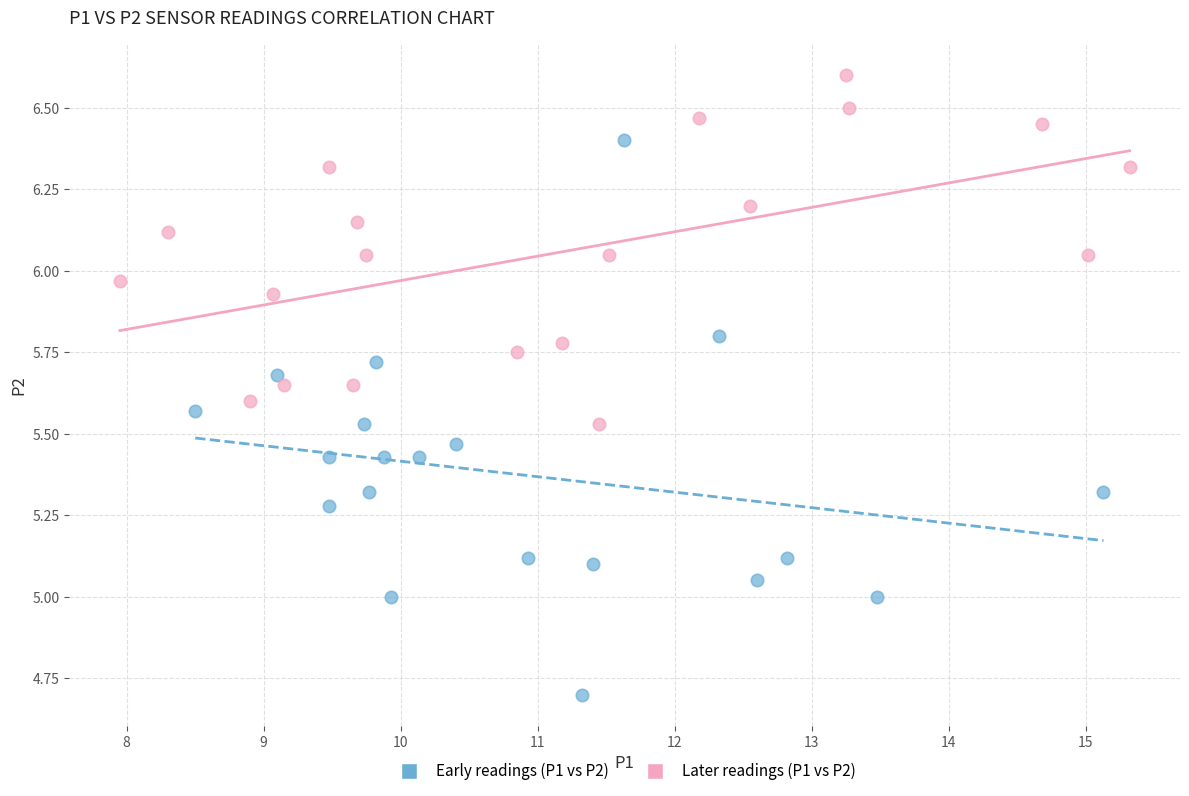

What are all the series names shown in the legend?

Early readings (P1 vs P2), Later readings (P1 vs P2)